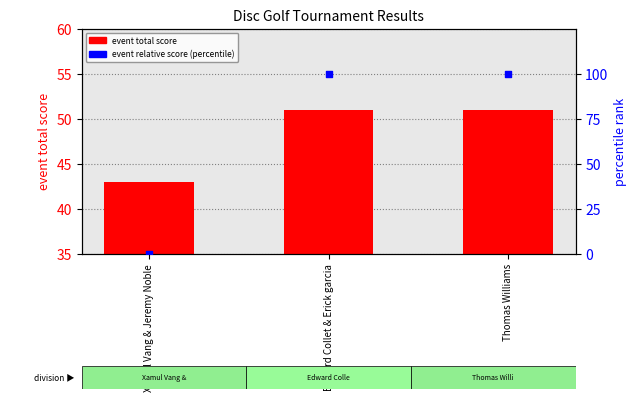

Which series has the largest Y range (max minus min)?

event relative score (percentile)